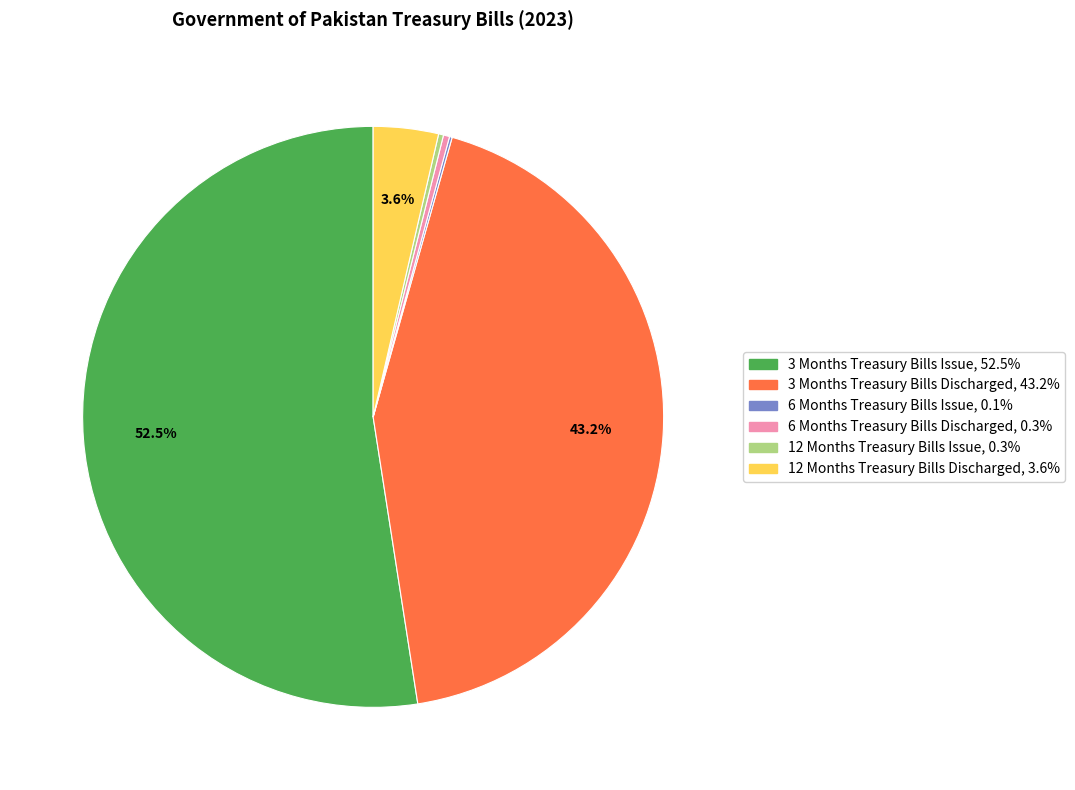

Between 3 Months Treasury Bills Discharged and 6 Months Treasury Bills Discharged, which is larger?

3 Months Treasury Bills Discharged